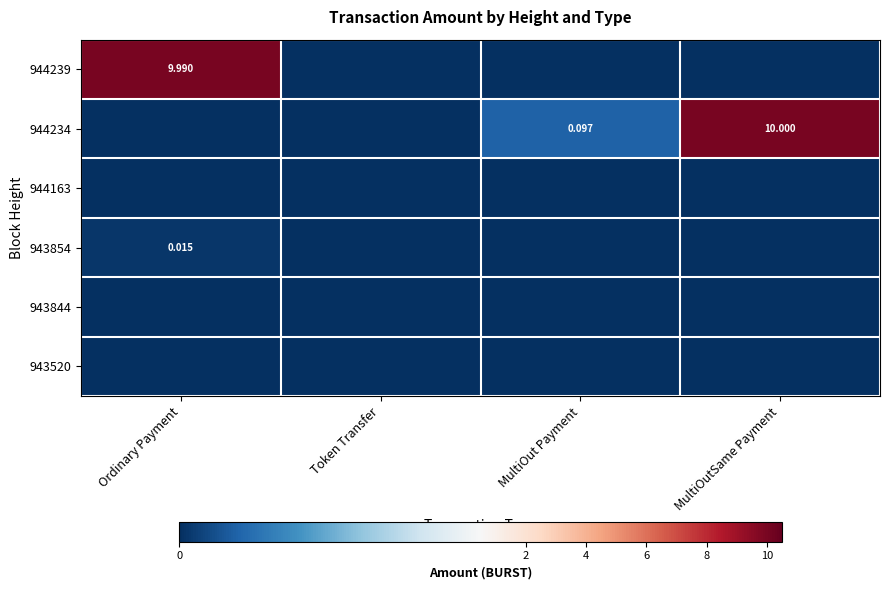

How many distinct data groups are displayed?

6